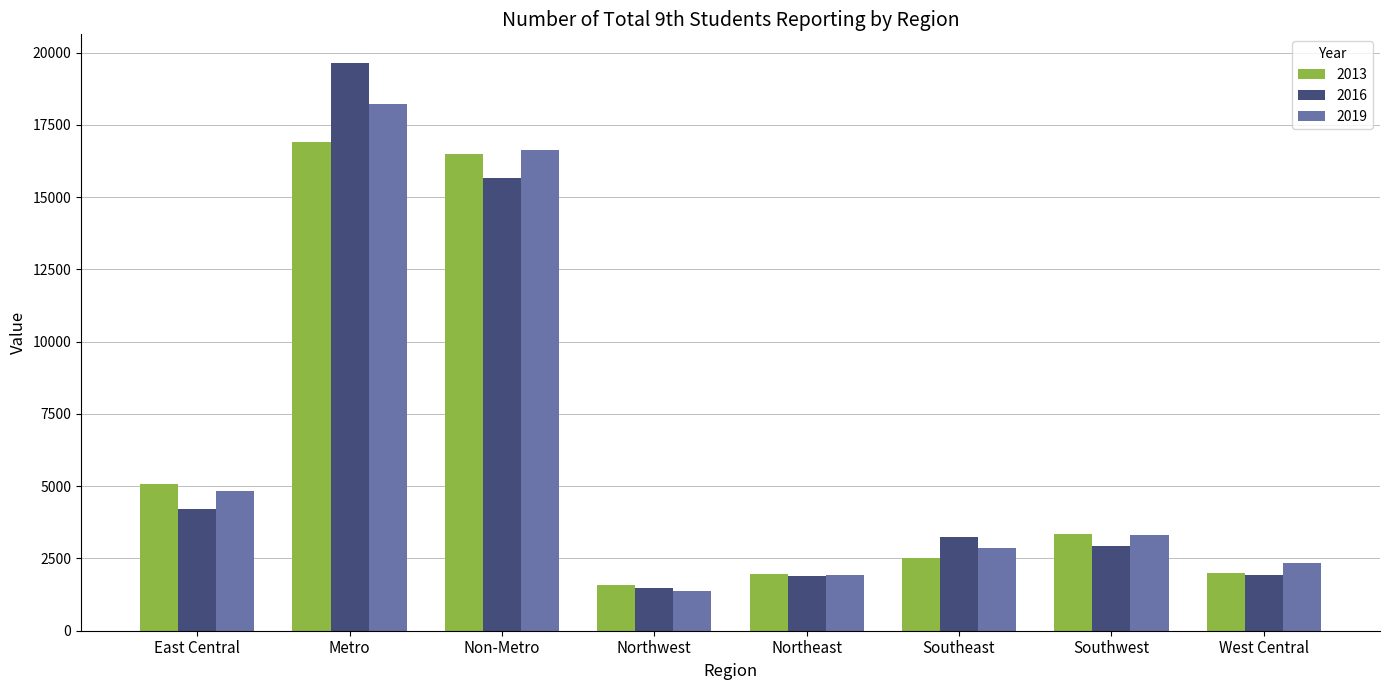

The 2019 series shows 4723 at Southeast. True or false?

False